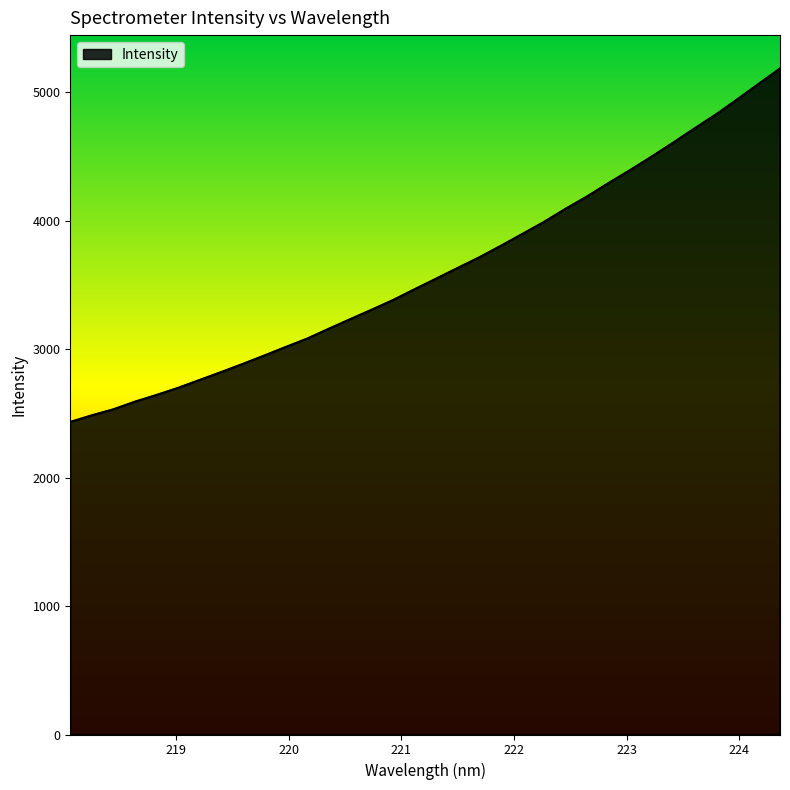

How many lines are shown in the chart?

1